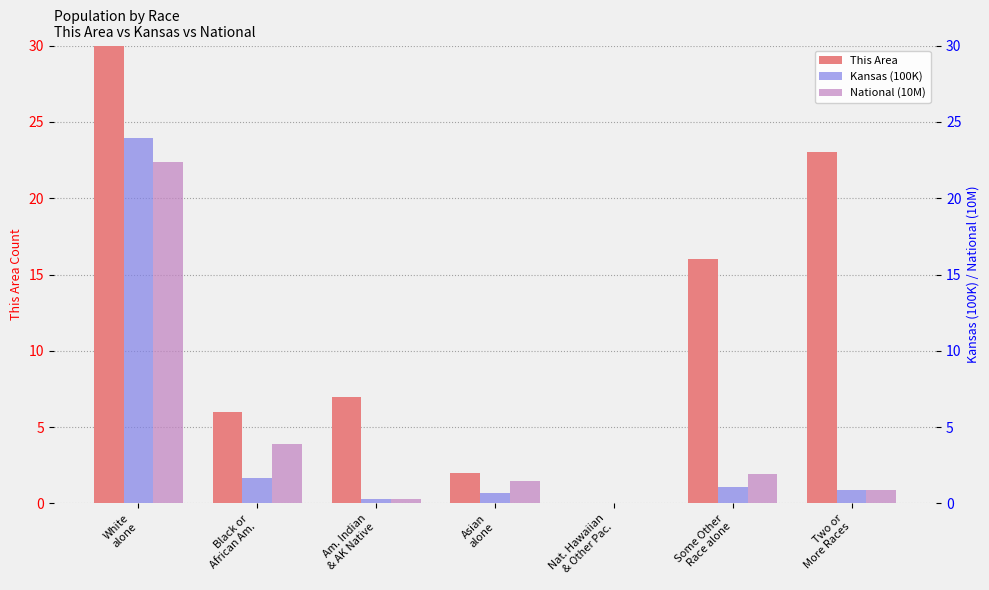

Which label corresponds to the smallest value in the chart?

Nat. Hawaiian
& Other Pac.